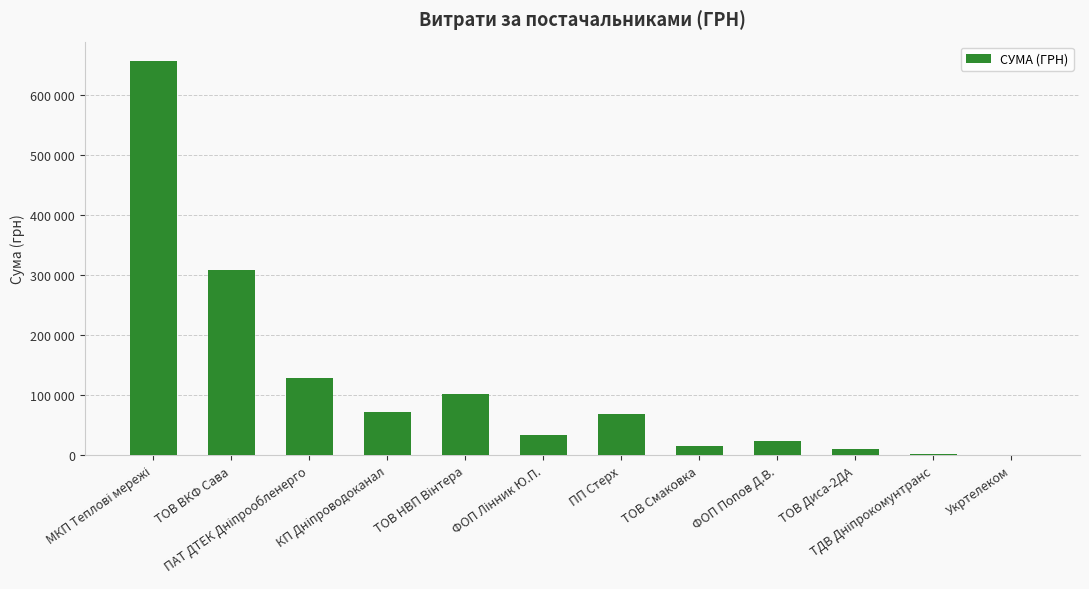

Are the bars horizontal?

No